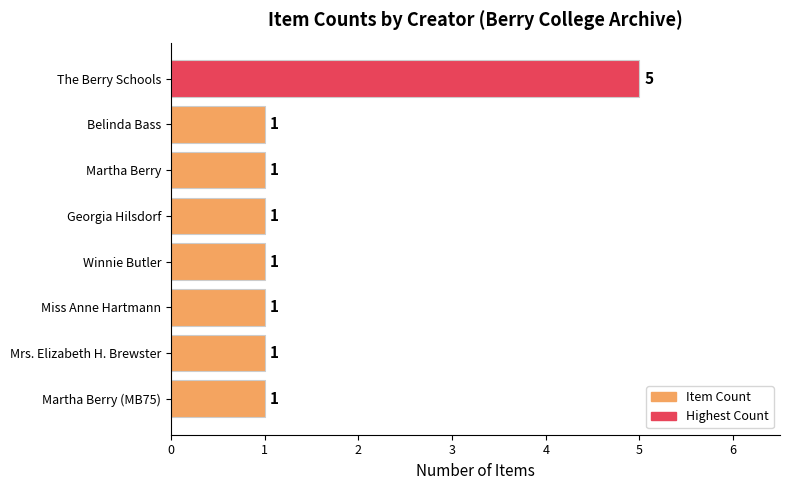

Reading top to bottom, what are all the values shown in this chart?

5	1	1	1	1	1	1	1